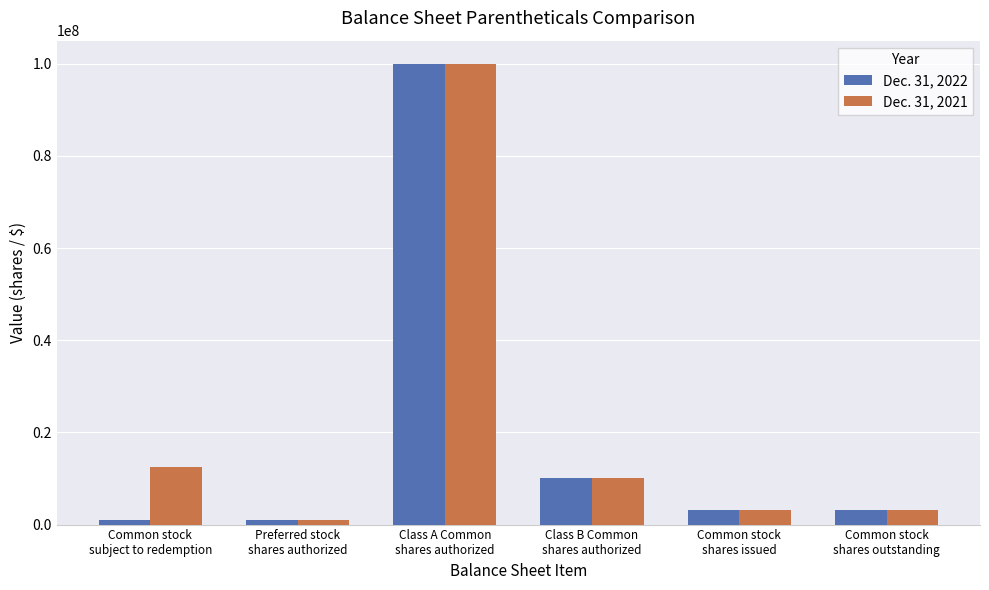

What is the total value across all series at Common stock
subject to redemption?

13462593